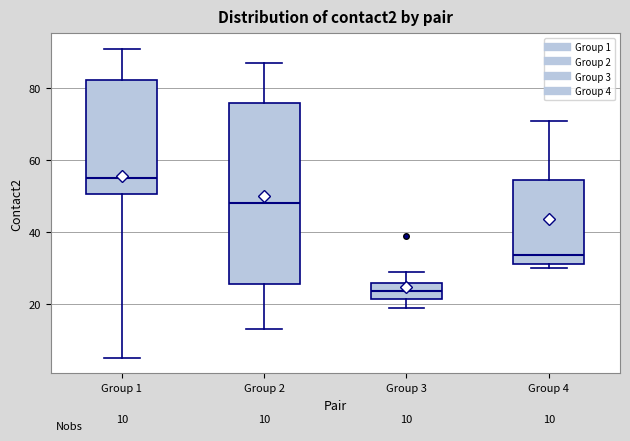

Which box has the highest median line?

Group 1